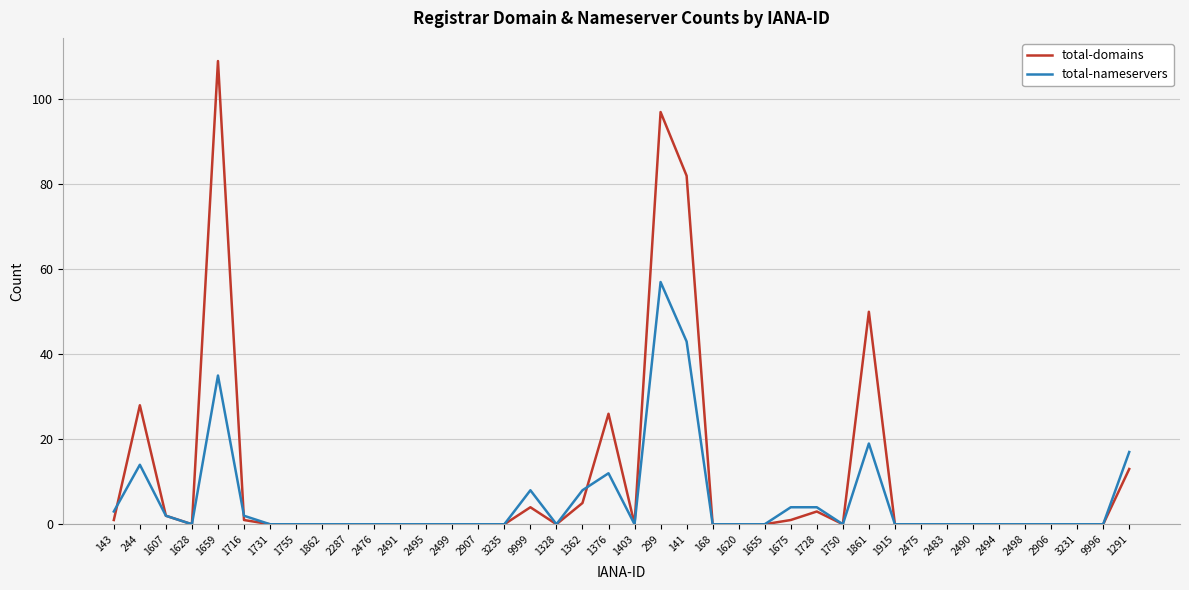

Reading left to right, transcribe all the data shown in this chart.

total-domains: 143=1	244=28	1607=2	1628=0	1659=109	1716=1	1731=0	1755=0	1862=0	2287=0	2476=0	2491=0	2495=0	2499=0	2907=0	3235=0	9999=4	1328=0	1362=5	1376=26	1403=0	299=97	141=82	168=0	1620=0	1655=0	1675=1	1728=3	1750=0	1861=50	1915=0	2475=0	2483=0	2490=0	2494=0	2498=0	2906=0	3231=0	9996=0	1291=13
total-nameservers: 143=3	244=14	1607=2	1628=0	1659=35	1716=2	1731=0	1755=0	1862=0	2287=0	2476=0	2491=0	2495=0	2499=0	2907=0	3235=0	9999=8	1328=0	1362=8	1376=12	1403=0	299=57	141=43	168=0	1620=0	1655=0	1675=4	1728=4	1750=0	1861=19	1915=0	2475=0	2483=0	2490=0	2494=0	2498=0	2906=0	3231=0	9996=0	1291=17